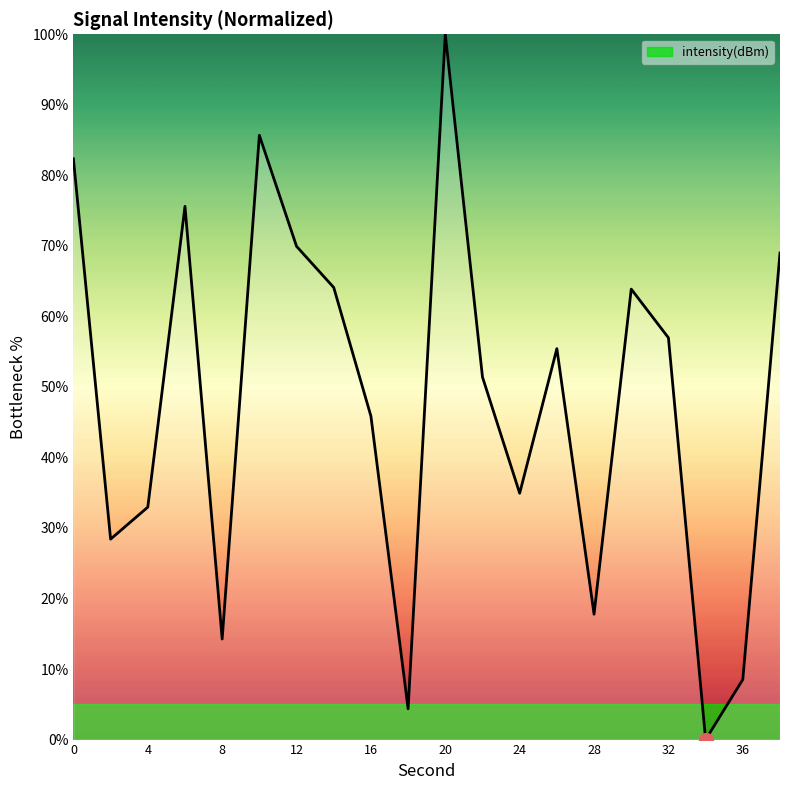

What is the greatest value displayed?

100.0